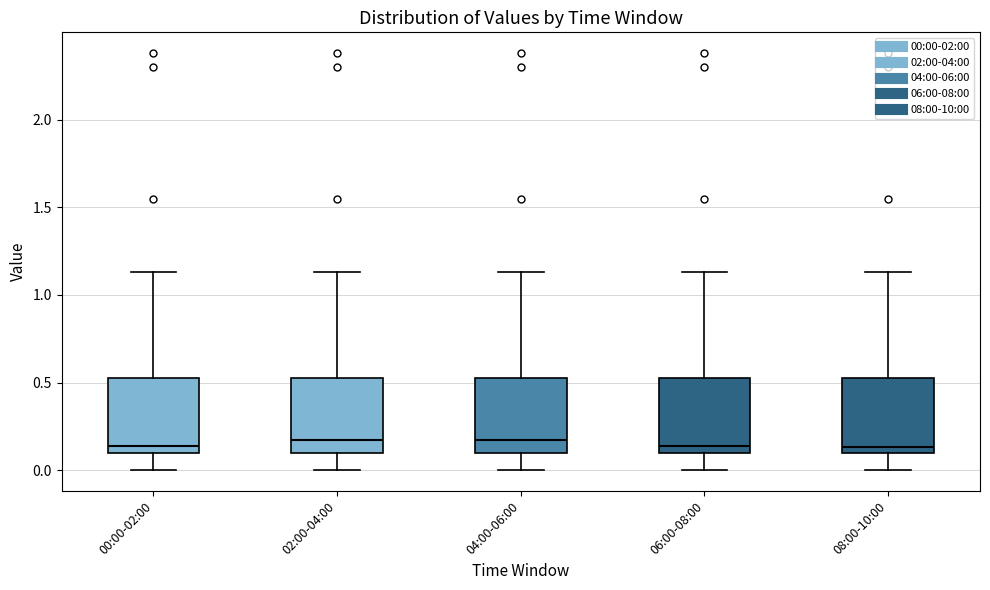

Reading left to right, read every box against the y-axis: the position of its median line, the range the box covers, and the ends of its whiskers. The values are not printed on the chart, so give them approximately, as read against the axis.

00:00-02:00: median 0.15, box 0.10 to 0.55, whiskers 0.00 to 1.15
02:00-04:00: median 0.20, box 0.10 to 0.55, whiskers 0.00 to 1.15
04:00-06:00: median 0.20, box 0.10 to 0.55, whiskers 0.00 to 1.15
06:00-08:00: median 0.15, box 0.10 to 0.55, whiskers 0.00 to 1.15
08:00-10:00: median 0.15, box 0.10 to 0.55, whiskers 0.00 to 1.15